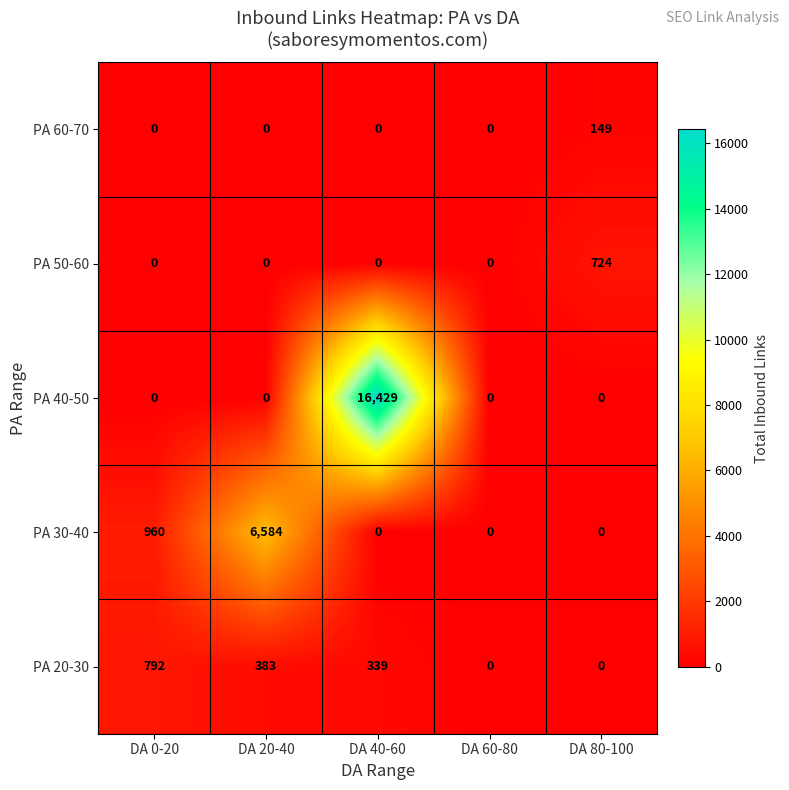

Reading right to left, extract all data points from this chart.

PA 60-70: 149	0	0	0	0
PA 50-60: 724	0	0	0	0
PA 40-50: 0	0	16429	0	0
PA 30-40: 0	0	0	6584	960
PA 20-30: 0	0	339	383	792